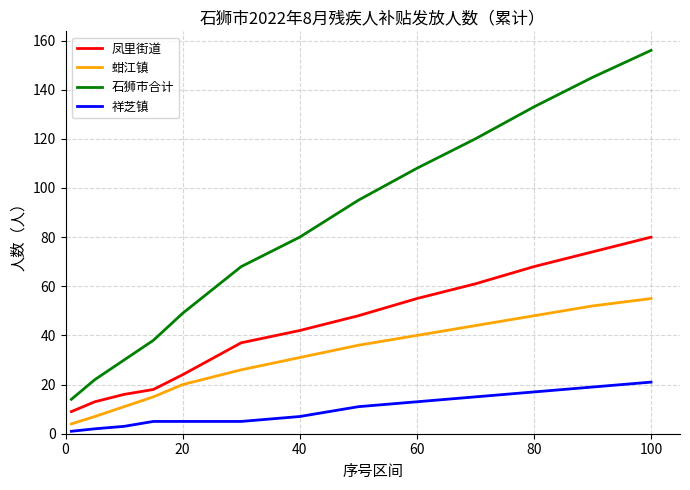

Reading left to right, transcribe all the data shown in this chart.

凤里街道: 9	13	16	18	24	37	42	48	55	61	68	74	80
蚶江镇: 4	7	11	15	20	26	31	36	40	44	48	52	55
石狮市合计: 14	22	30	38	49	68	80	95	108	120	133	145	156
祥芝镇: 1	2	3	5	5	5	7	11	13	15	17	19	21